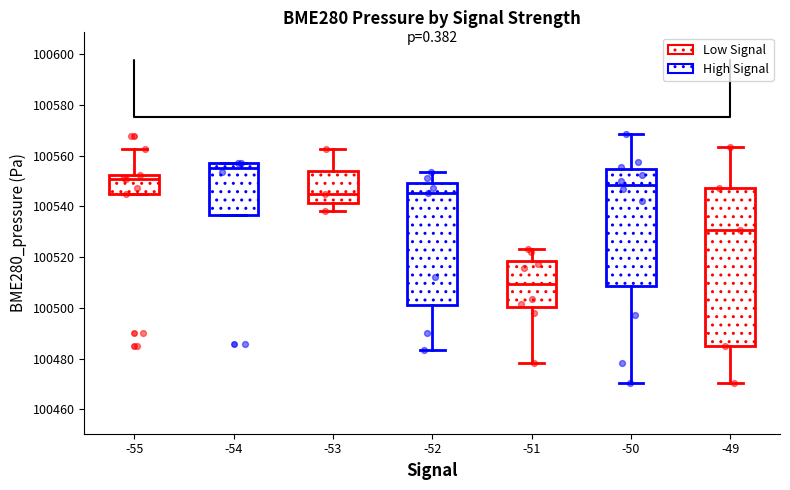

Reading left to right, transcribe this box plot: for each box, give where its median line is, the range the box spans, and where its two whiskers end, as read against the y-axis. The values are not printed on the chart, so give them approximately, as read against the axis.

-55: median 100550, box 100544 to 100552, whiskers 100544 to 100562
-54: median 100556, box 100536 to 100558, whiskers 100536 to 100558
-53: median 100544, box 100542 to 100554, whiskers 100538 to 100562
-52: median 100546, box 100502 to 100550, whiskers 100484 to 100554
-51: median 100510, box 100500 to 100518, whiskers 100478 to 100524
-50: median 100548, box 100508 to 100554, whiskers 100470 to 100568
-49: median 100530, box 100484 to 100548, whiskers 100470 to 100564